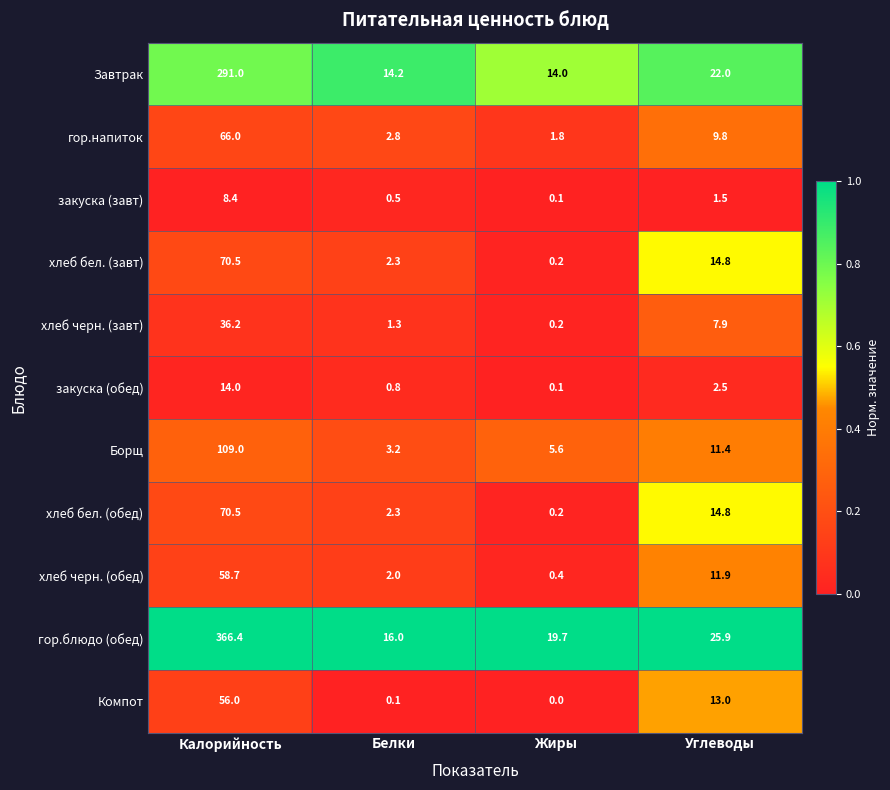

Is it true that хлеб черн. (обед) equals 0.4 at Жиры?

True